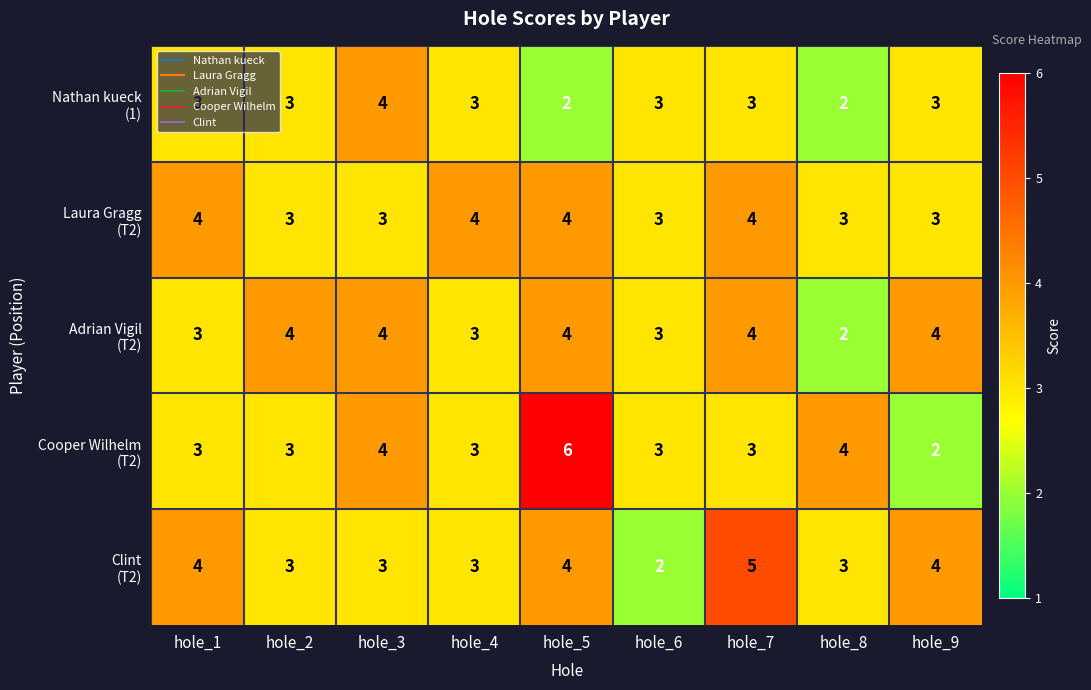

What is the total value across all series at hole_9?

16